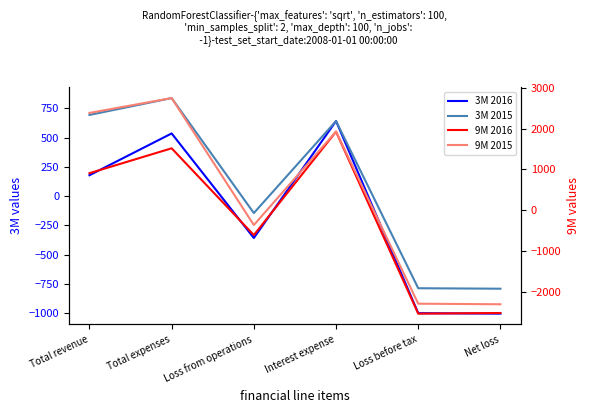

True or false: 3M 2015 and 3M 2016 intersect in this chart.

False